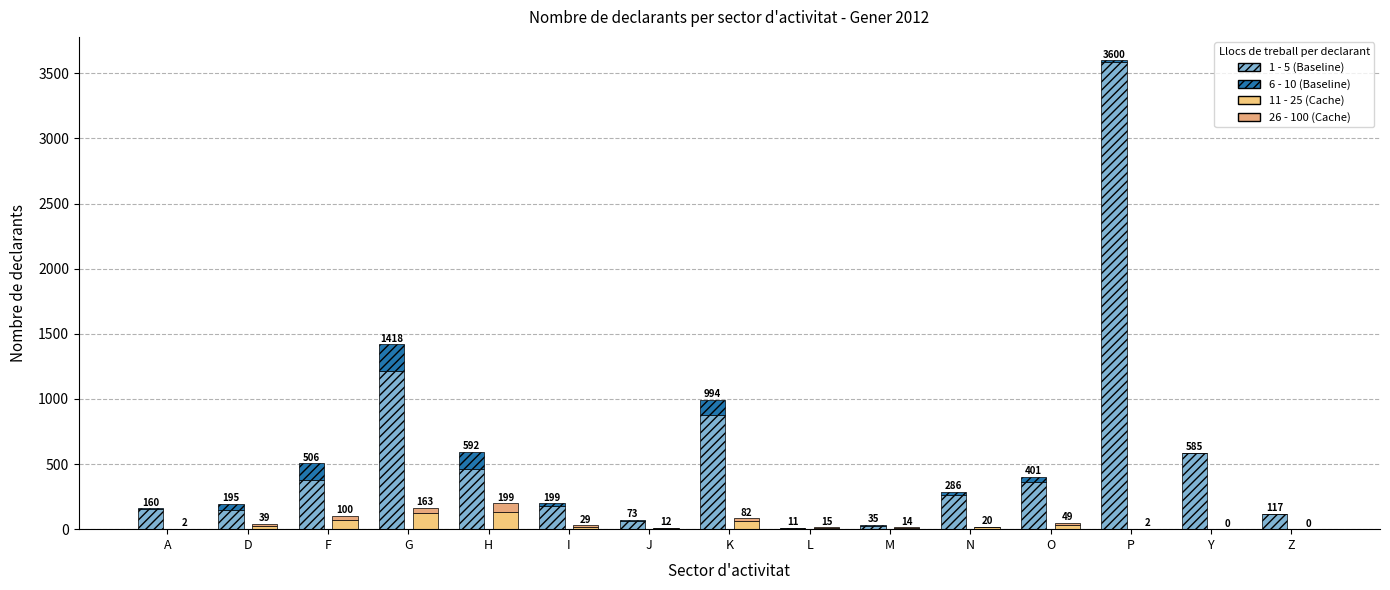

What is the label of the 14th bar from the left?

Y